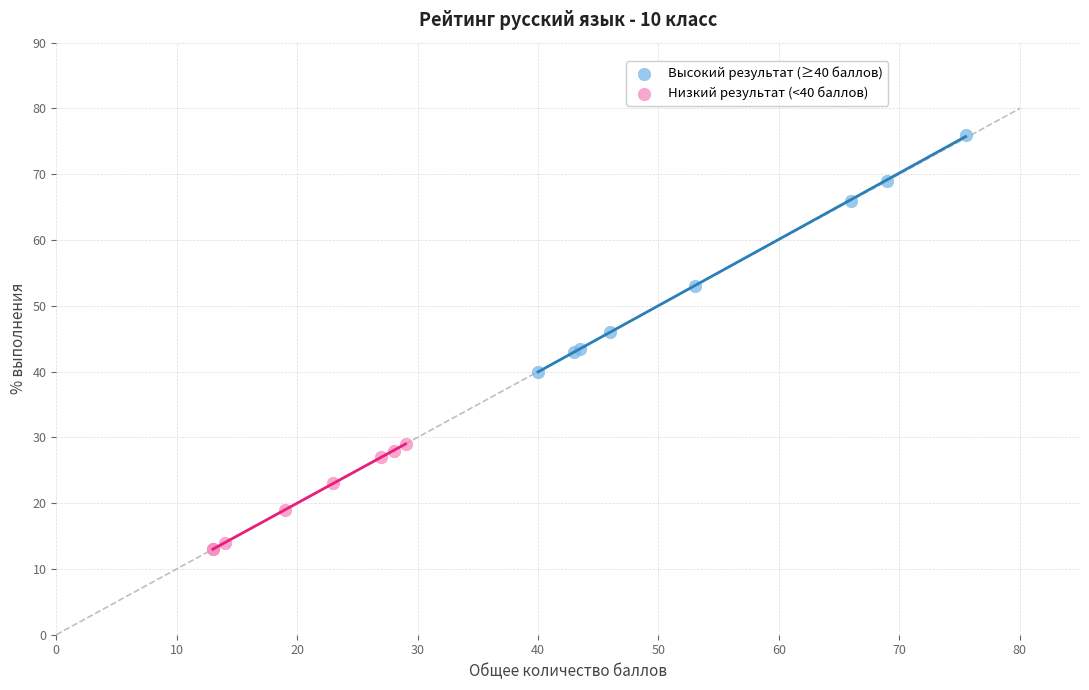

Which series contains the lowest Y value?

Низкий результат (<40 баллов)